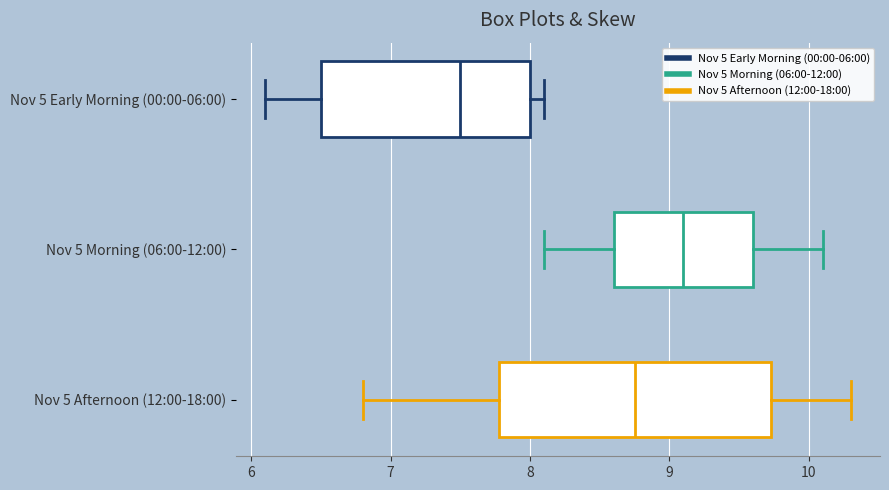

Which box is the widest, from its left edge to its right edge?

Nov 5 Afternoon (12:00-18:00)